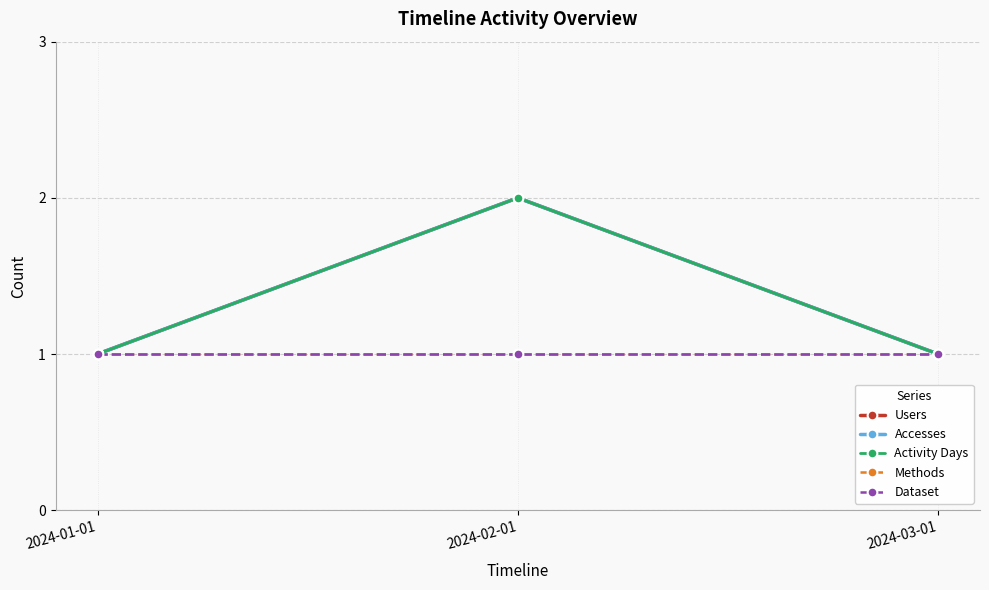

What value does the Methods series have at 2024-03-01?

1